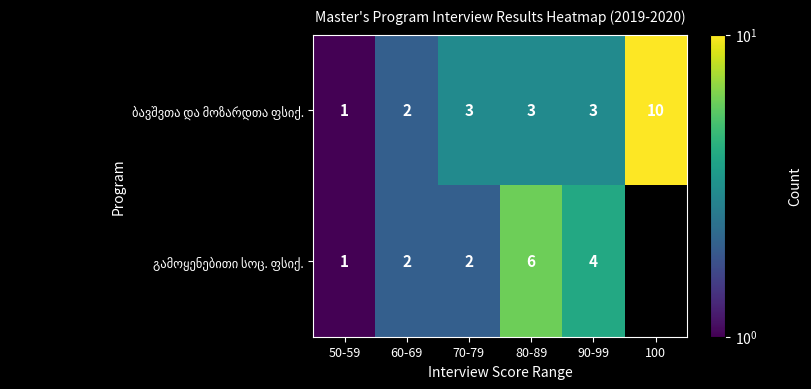

What is the total value across all series at 80-89?

9